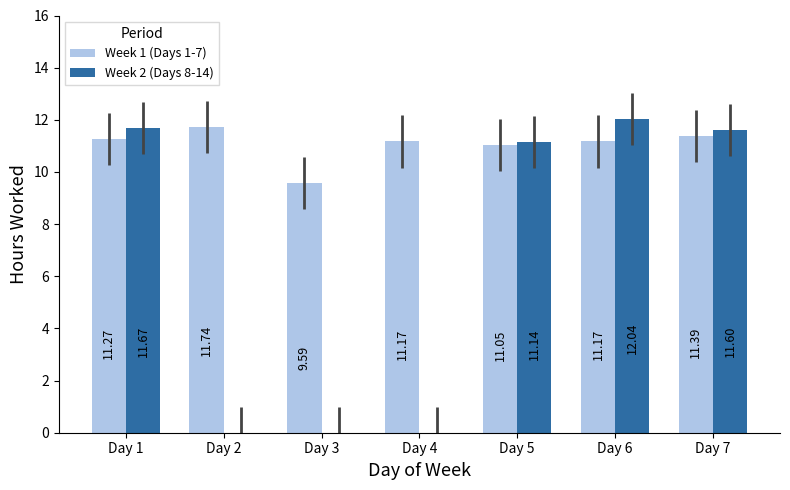

Does the chart contain stacked bars?

No